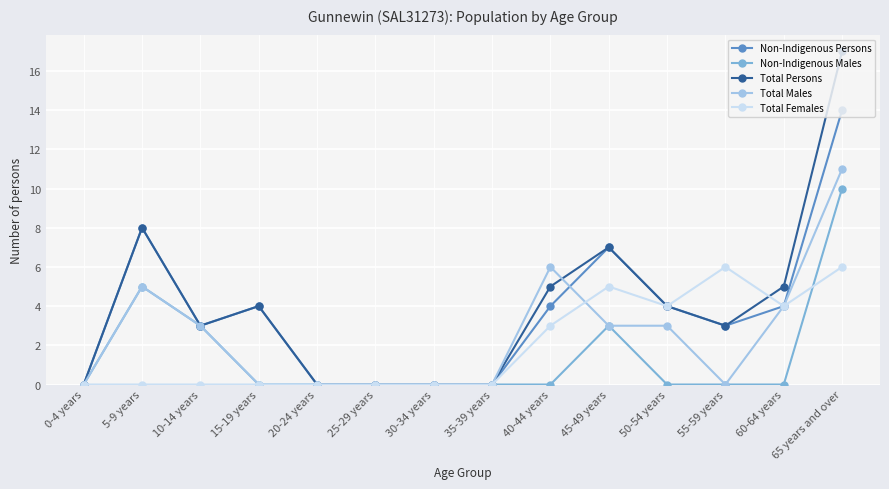

At which category does Total Males reach its first local peak?

5-9 years